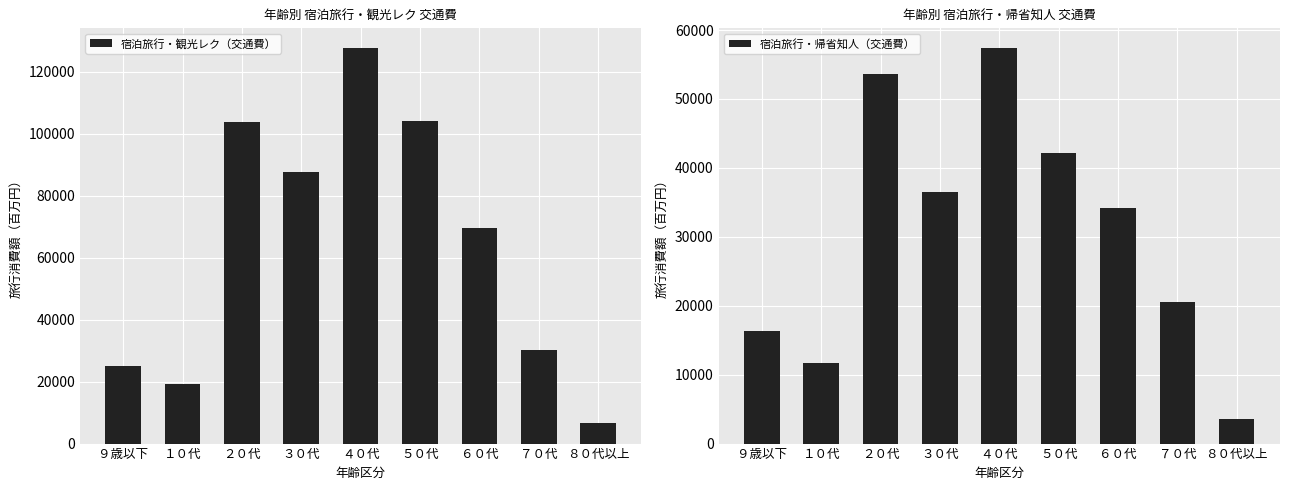

What is the value of the 宿泊旅行・観光レク（交通費） bar at the 2nd from the left?

19361.4